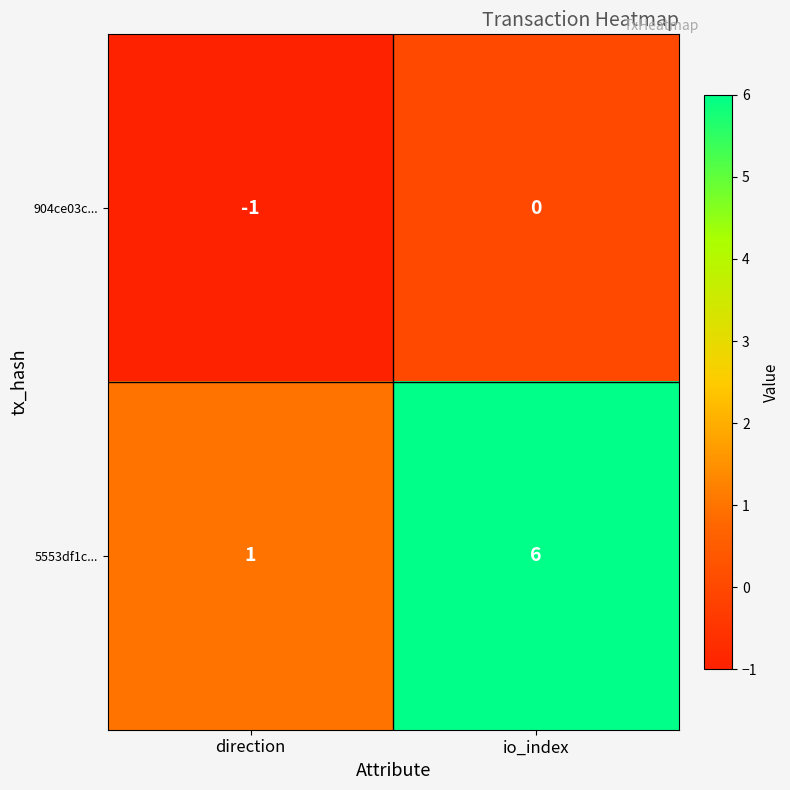

Which series has the widest spread of values?

5553df1c...